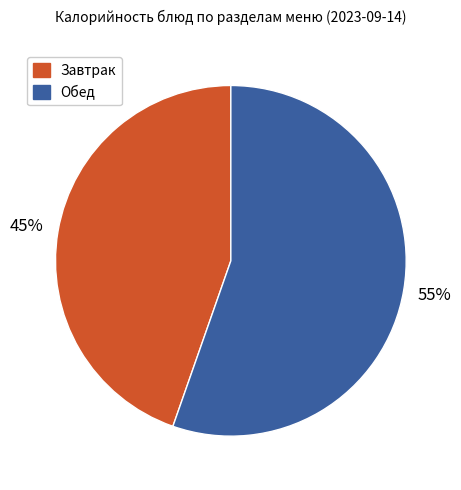

Is there any slice that represents more than half of the pie?

Yes